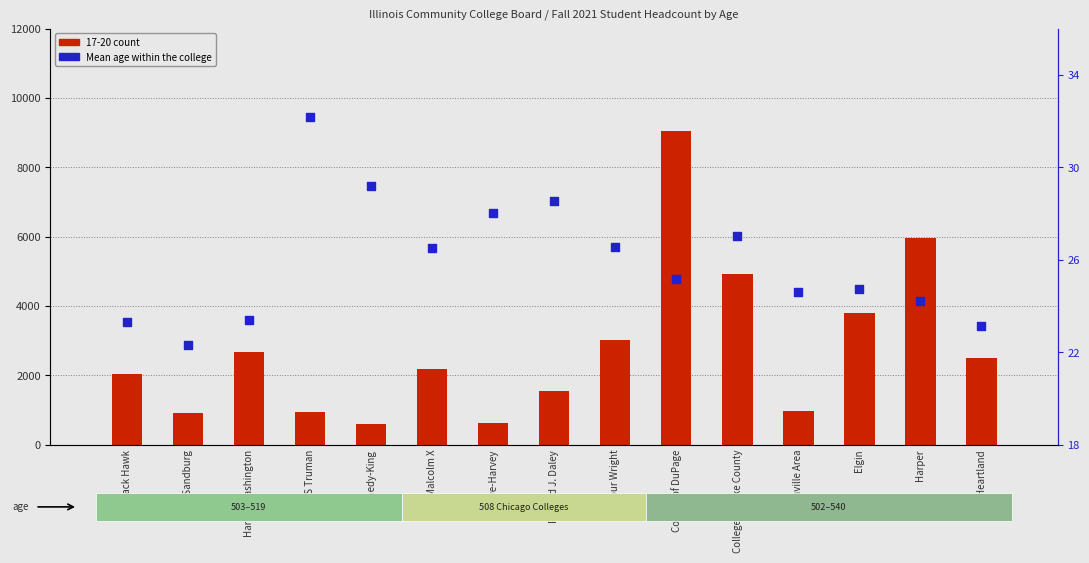

What is the total value across all series at College of DuPage?

9078.1